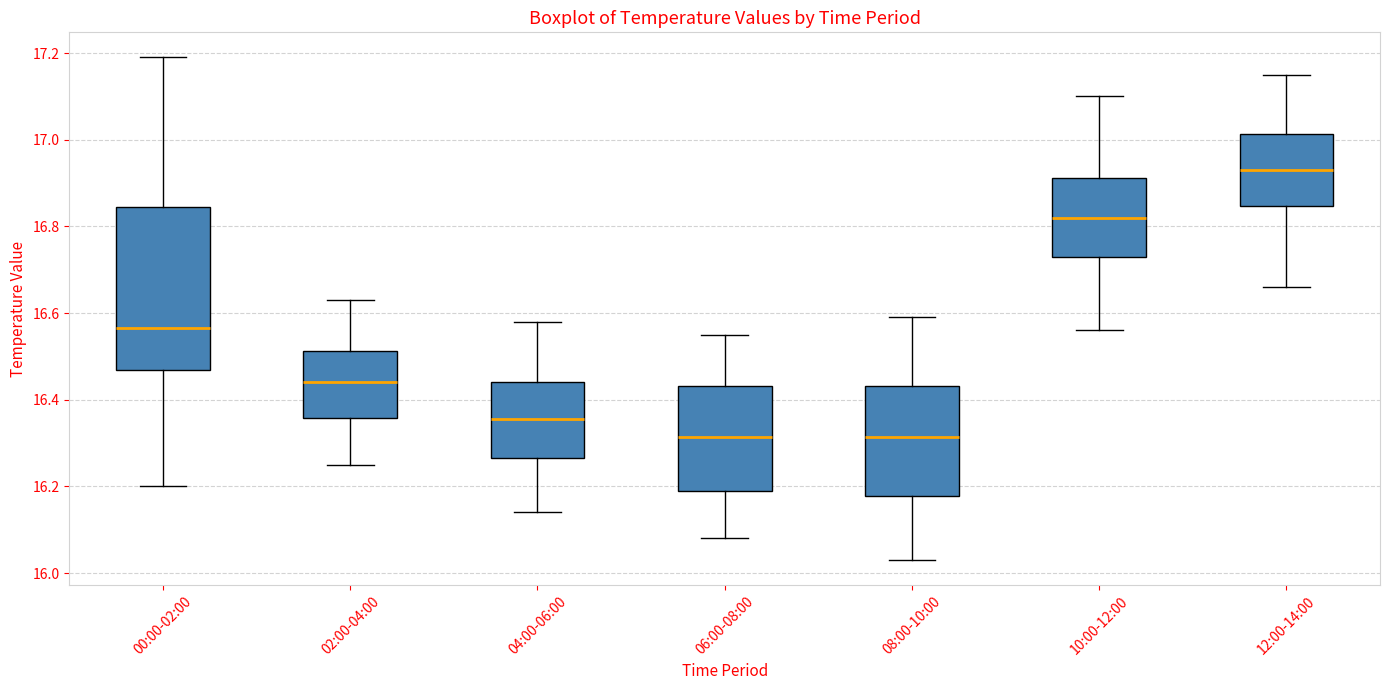

Where is the lower edge of the box for 02:00-04:00 on the y-axis? The values are not printed on the chart, so give them approximately, as read against the axis.

16.36